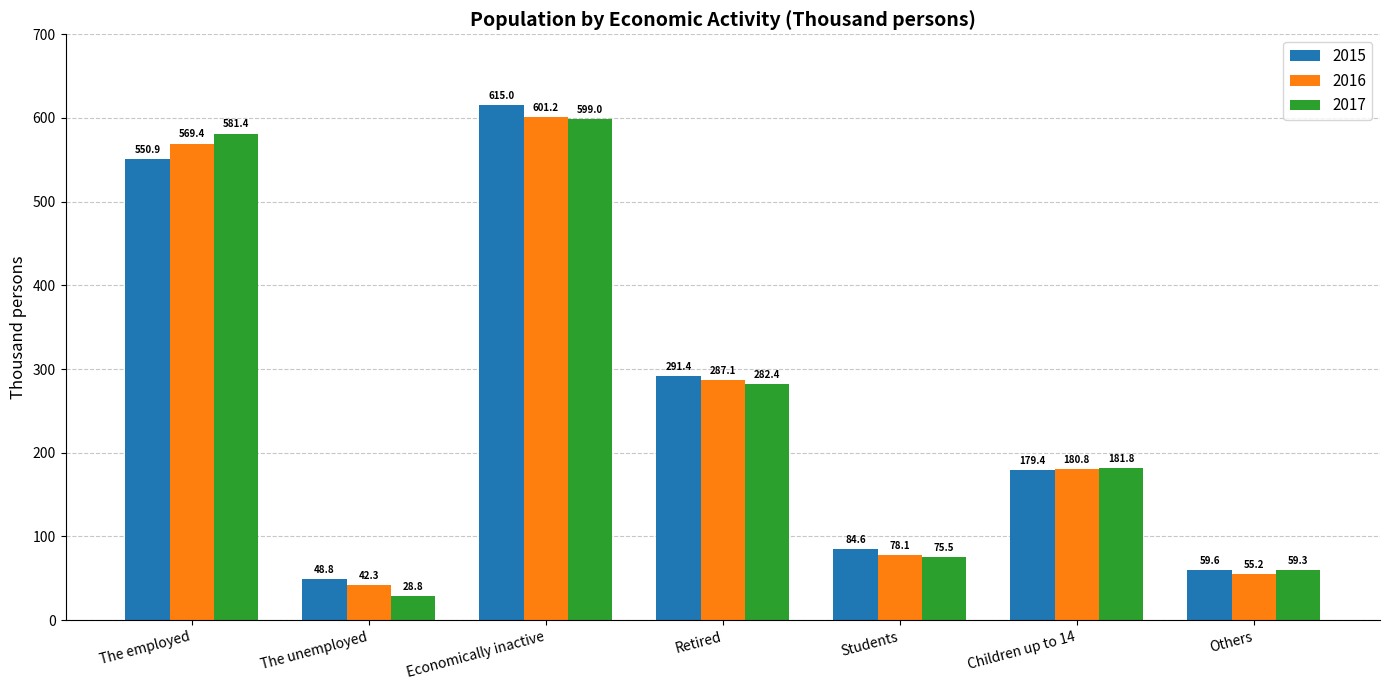

Which series has the widest spread of values?

2017